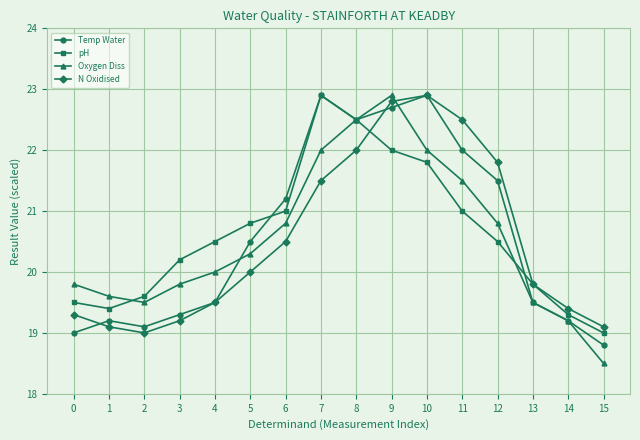

Reading left to right, list all the values displayed in this chart.

Temp Water: 19.0	19.2	19.1	19.3	19.5	20.5	21.2	22.9	22.5	22.7	22.9	22.0	21.5	19.5	19.2	18.8
pH: 19.5	19.4	19.6	20.2	20.5	20.8	21.0	22.9	22.5	22.0	21.8	21.0	20.5	19.8	19.3	19.0
Oxygen Diss: 19.8	19.6	19.5	19.8	20.0	20.3	20.8	22.0	22.5	22.9	22.0	21.5	20.8	19.5	19.2	18.5
N Oxidised: 19.3	19.1	19.0	19.2	19.5	20.0	20.5	21.5	22.0	22.8	22.9	22.5	21.8	19.8	19.4	19.1